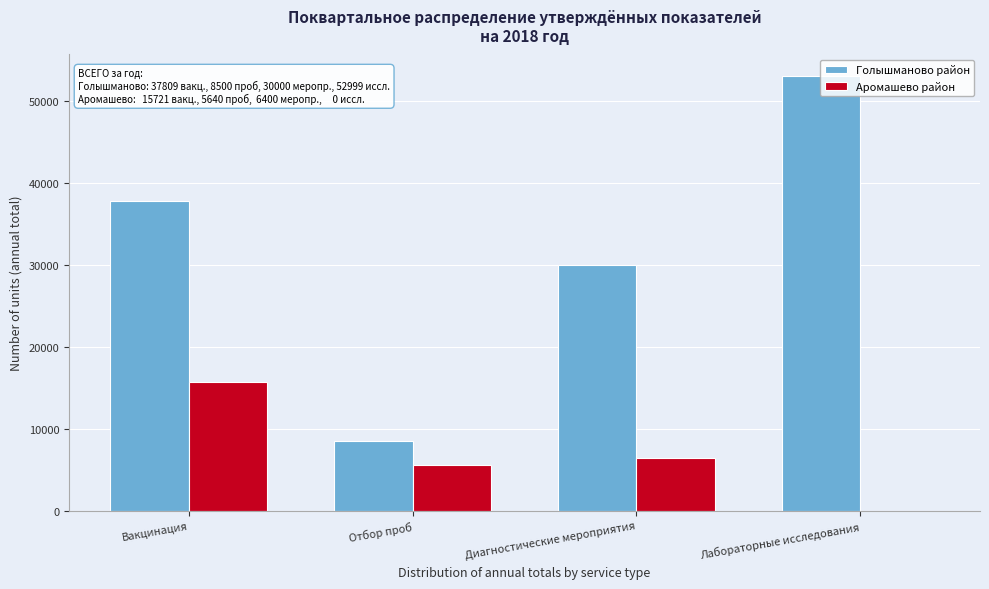

What is the approximate value of Голышманово район at Вакцинация?

37809